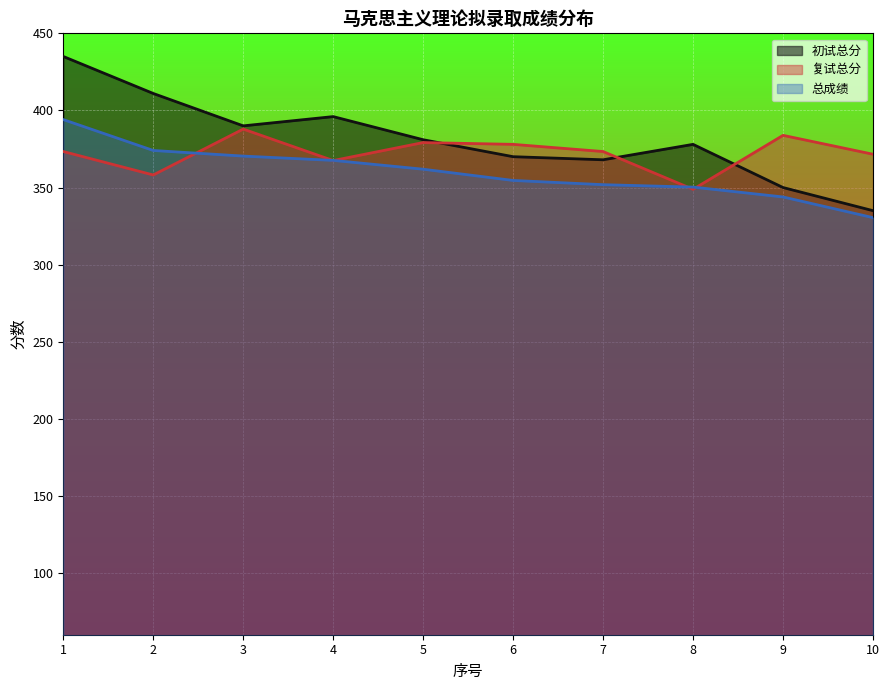

How many lines are shown in the chart?

3